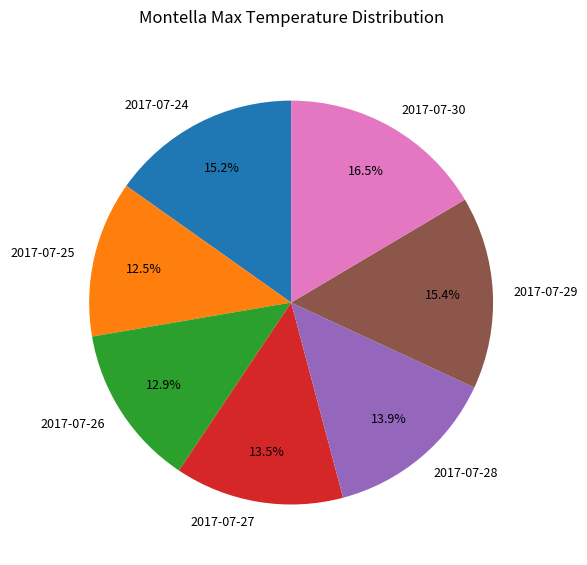

What percentage is NOT represented by 2017-07-28?

86.1%